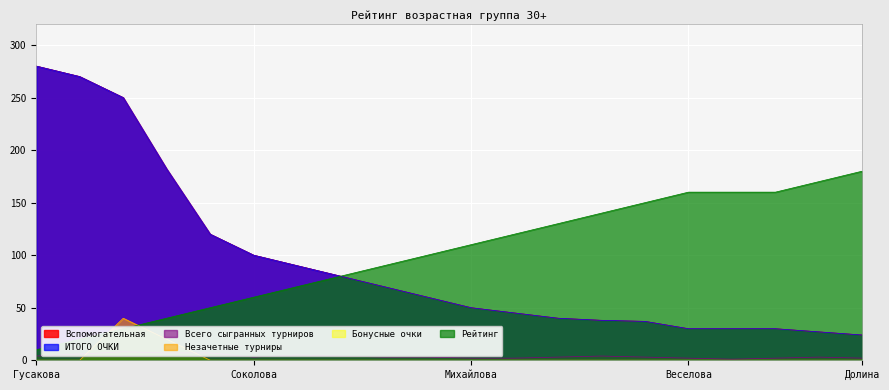

Reading left to right, list all the values displayed in this chart.

Вспомогательная: 280	270	250	182	120	100	90	80	70	60	50	45	40	38	37	30	30	30	27	24
ИТОГО ОЧКИ: 280	270	250	182	120	100	90	80	70	60	50	45	40	38	37	30	30	30	27	24
Всего сыгранных турниров: 4	6	8	7	7	3	5	4	3	3	2	2	3	4	3	2	1	2	3	2
Незачетные турниры: 0	0	40	20	0	0	0	0	0	0	0	0	0	0	0	0	0	0	0	0
Рейтинг: 10	20	30	40	50	60	70	80	90	100	110	120	130	140	150	160	160	160	170	180